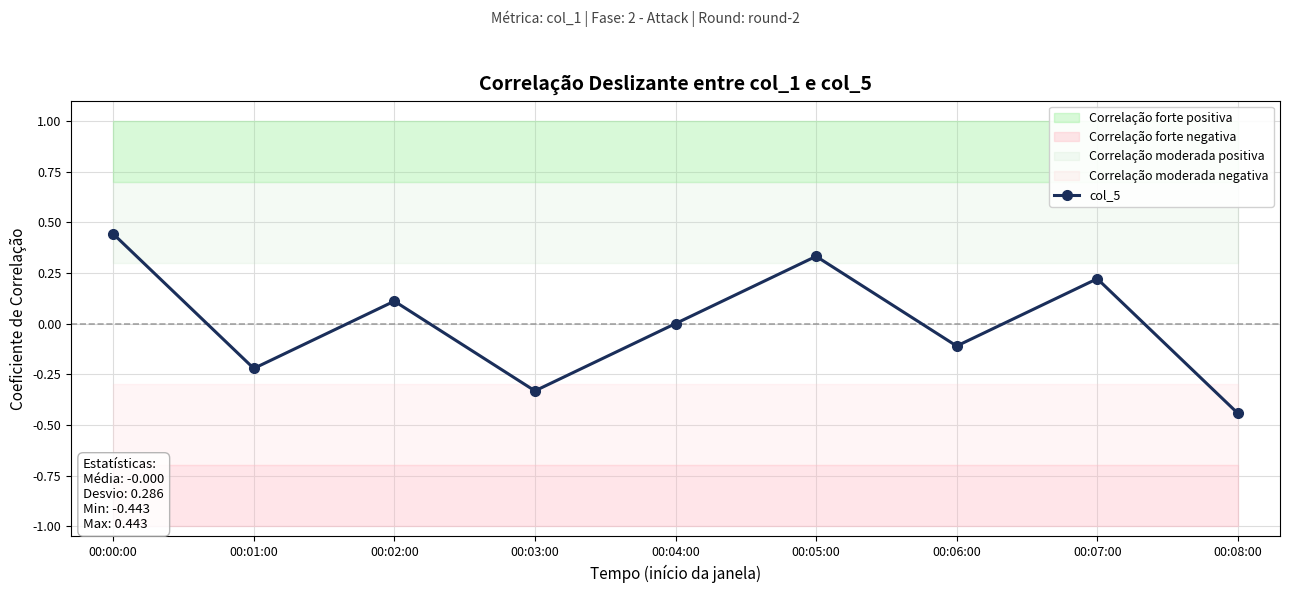

What is the value of the 3rd point from the left?

0.1